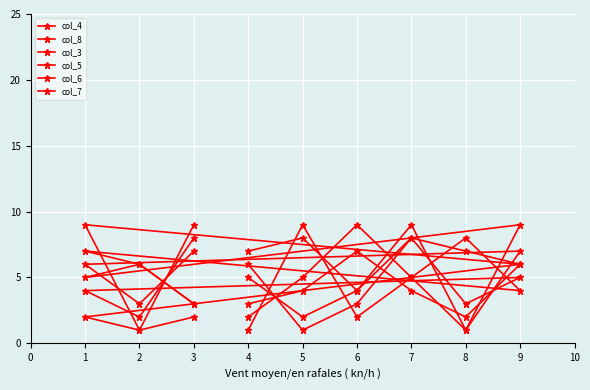

Which series changed the most between 1 and 2?

col_8